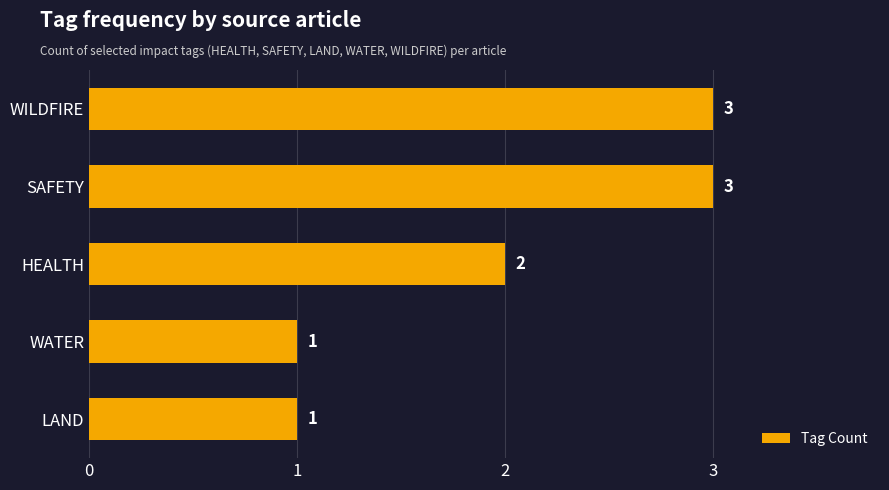

What is the maximum value shown in the chart?

3